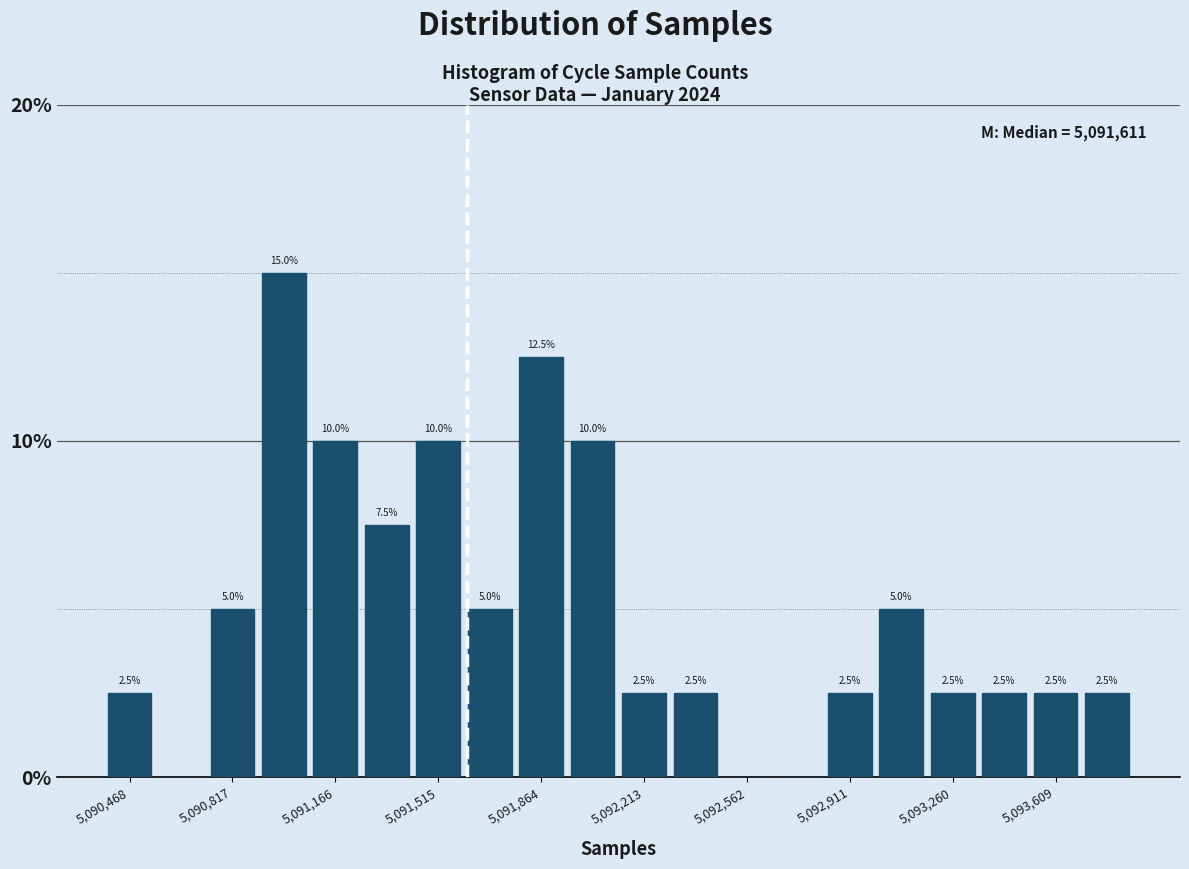

Around what value on the x-axis is the tallest bar? Give the approximate position of its centre, as read against the axis.

5091000